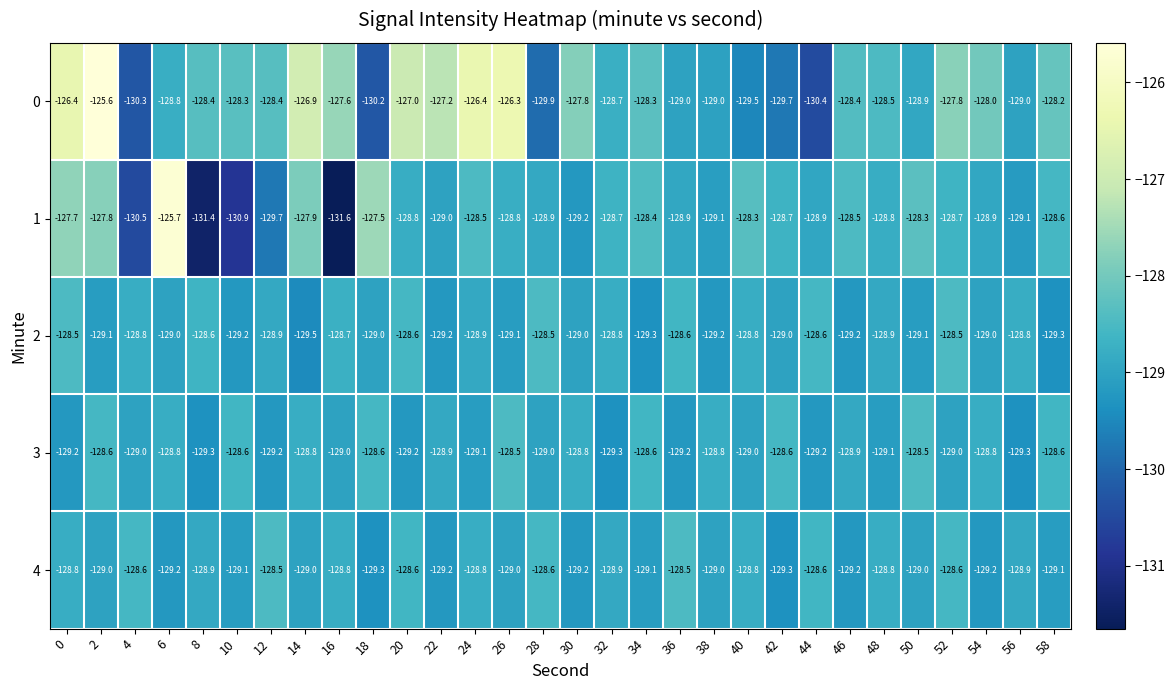

What is the sum of all 2 values?

-3867.7